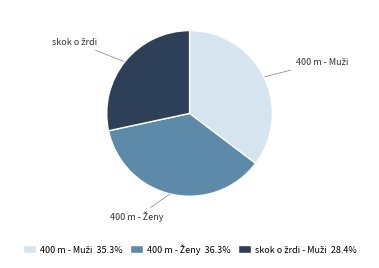

Is there any slice that represents more than half of the pie?

No